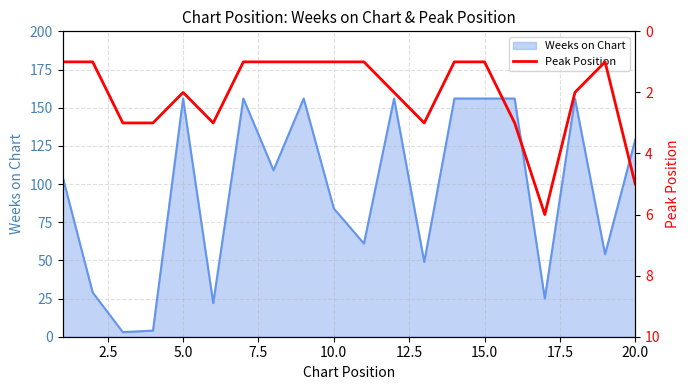

Is it true that Weeks on Chart equals 41 at 10.0?

False